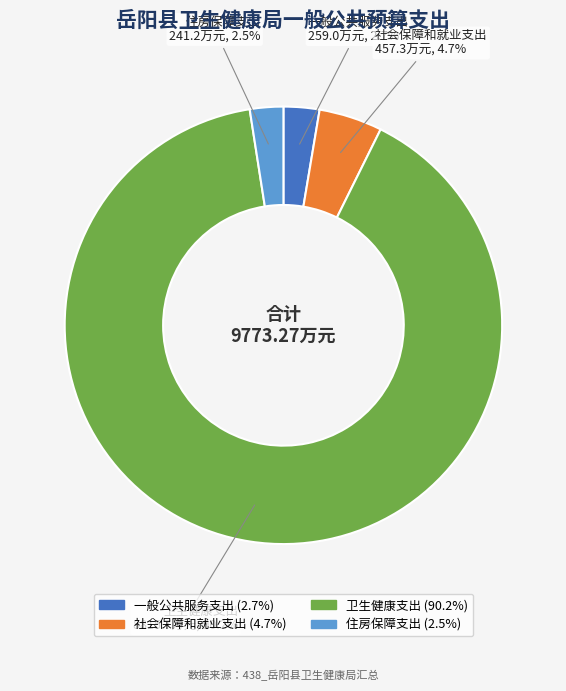

To the nearest percent, what is the average slice percentage?

25%